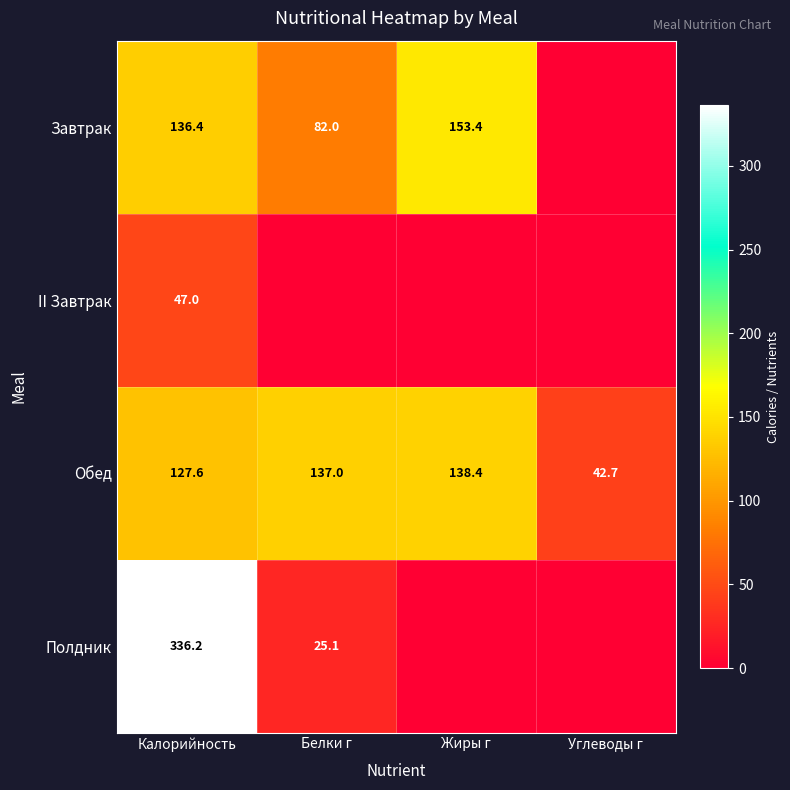

Is it true that Обед equals 18.4 at Углеводы г?

False